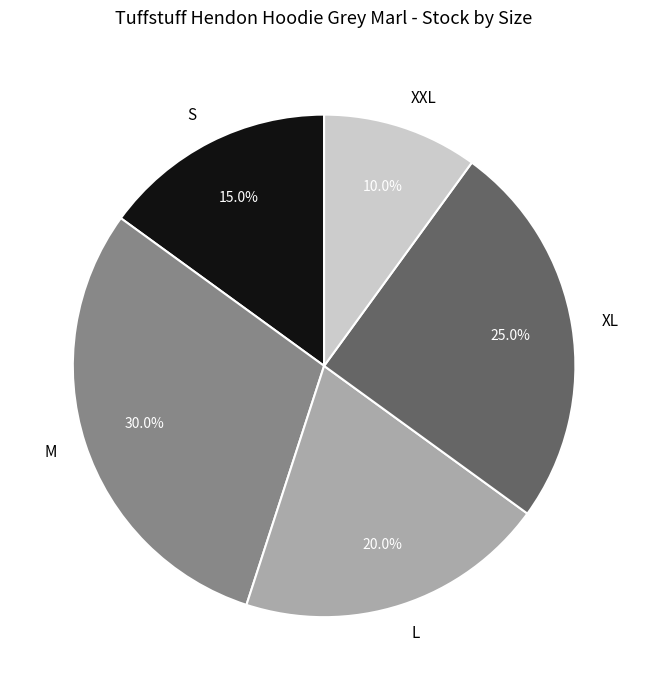

What percentage is the S slice, to the nearest percent?

15%